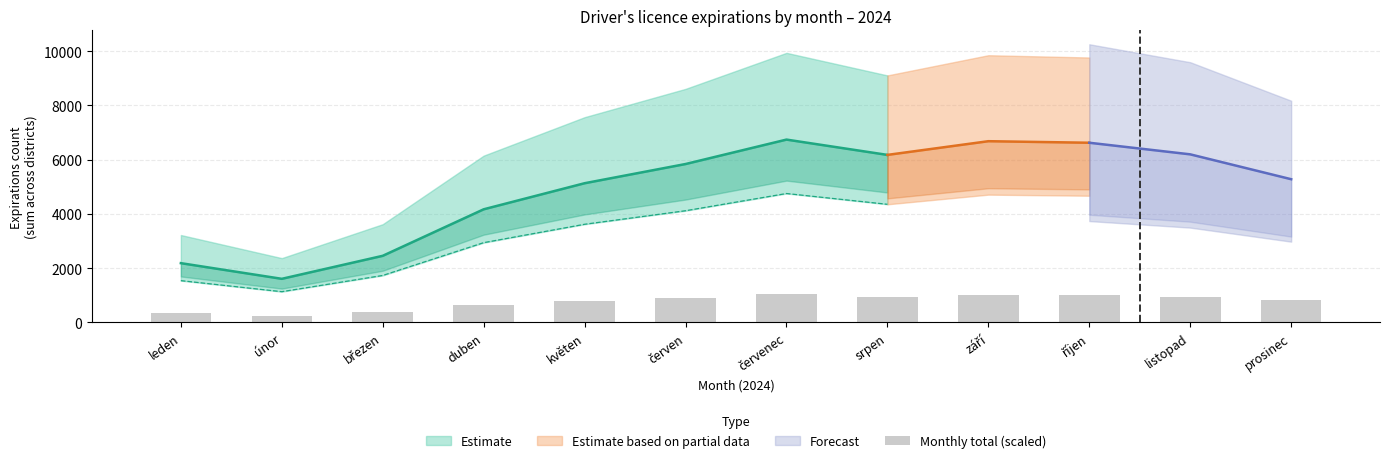

What is the greatest value displayed?

1036.6